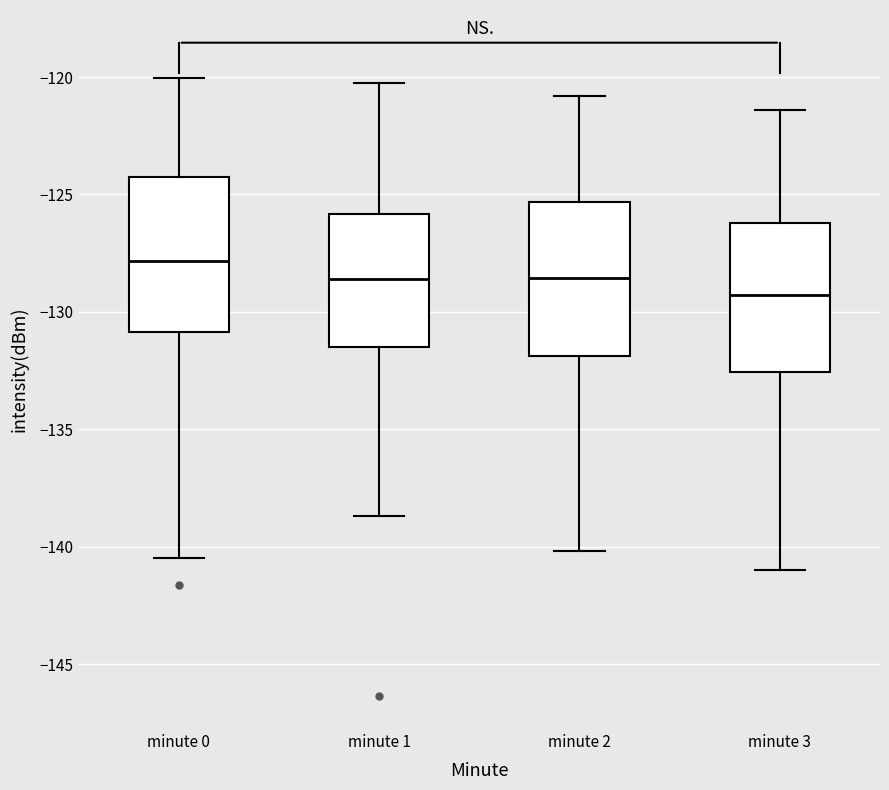

Reading left to right, read every box against the y-axis: the position of its median line, the range the box covers, and the ends of its whiskers. The values are not printed on the chart, so give them approximately, as read against the axis.

minute 0: median -128.0, box -131.0 to -124.0, whiskers -140.5 to -120.0
minute 1: median -128.5, box -131.5 to -126.0, whiskers -138.5 to -120.5
minute 2: median -128.5, box -132.0 to -125.5, whiskers -140.0 to -121.0
minute 3: median -129.5, box -132.5 to -126.0, whiskers -141.0 to -121.5